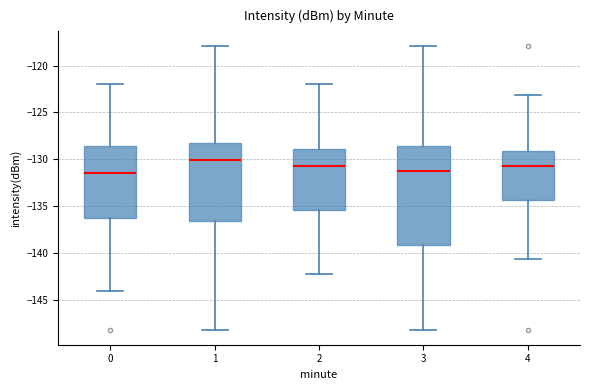

Which box's median line is the highest?

1